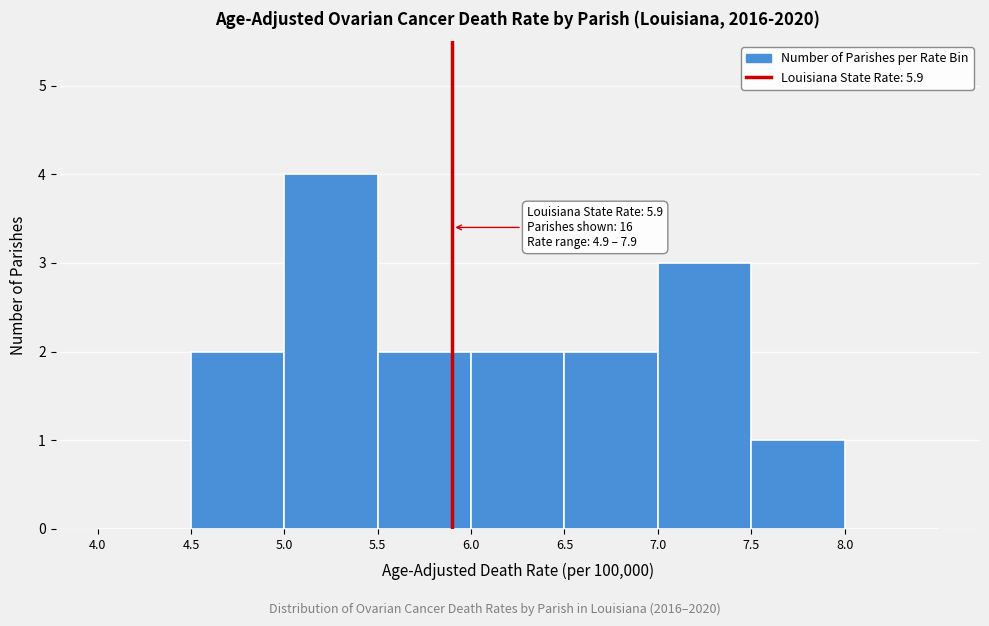

Over which range of the x-axis is the bar tallest?

5.0 to 5.5